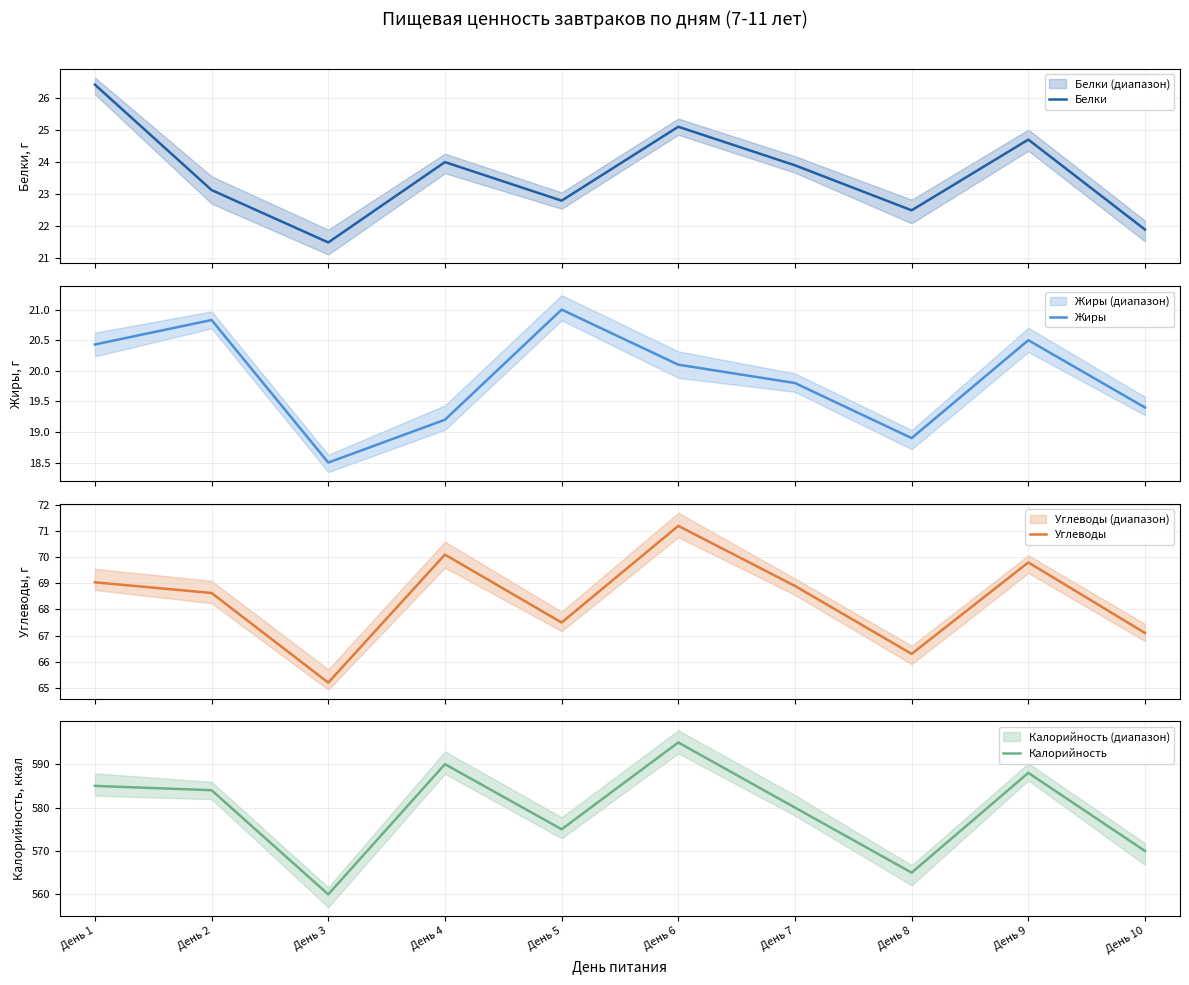

What is the spread (max minus min) of values at День 9?

567.5